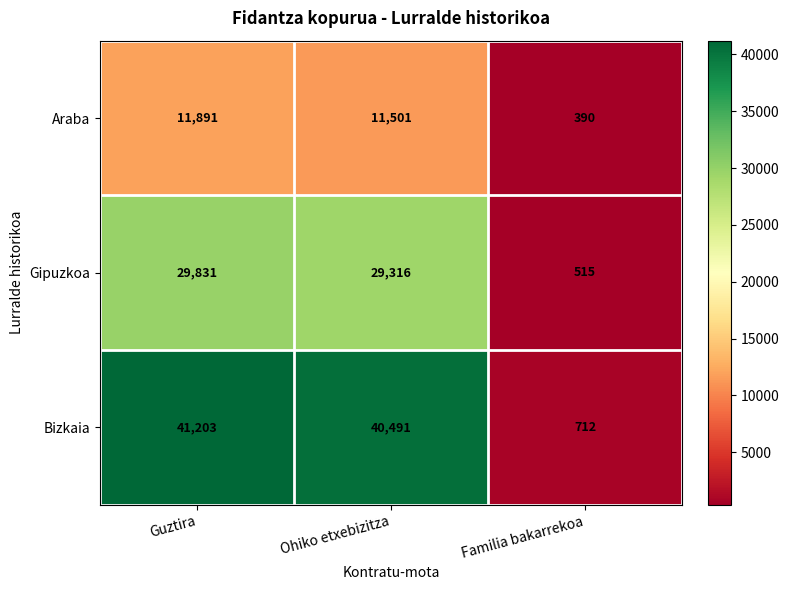

At which category is the sum across all series the highest?

Guztira